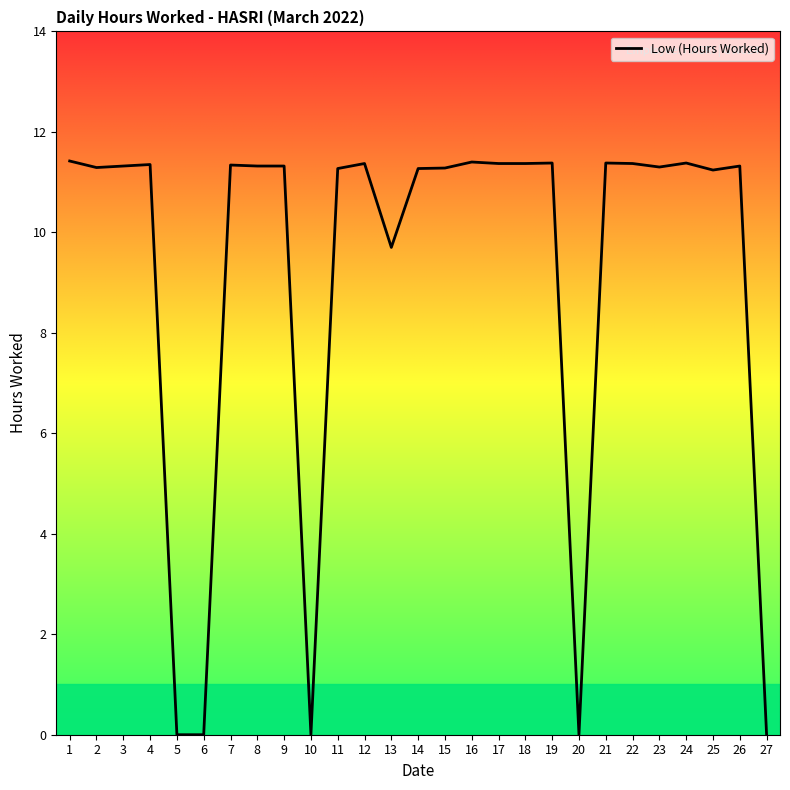

True or false: the data has more than 1 interior local peaks.

True